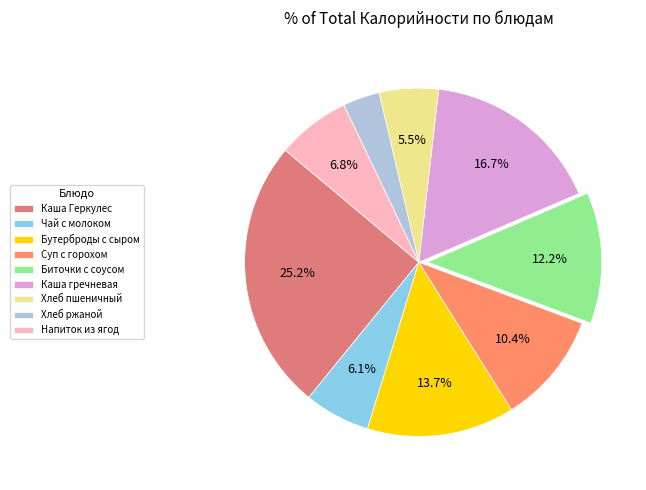

Which slice is the largest?

Каша Геркулес